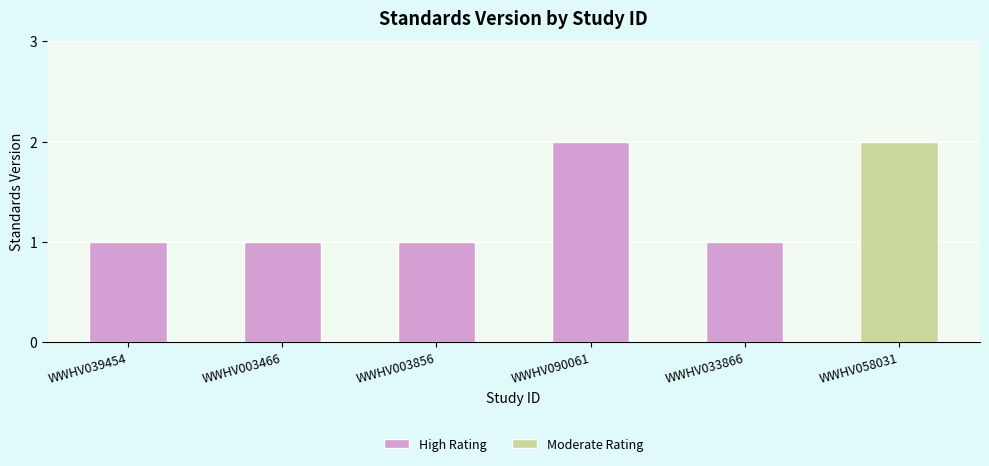

Approximately how many times larger is the value at WWHV033866 compared to WWHV003856?

1.0